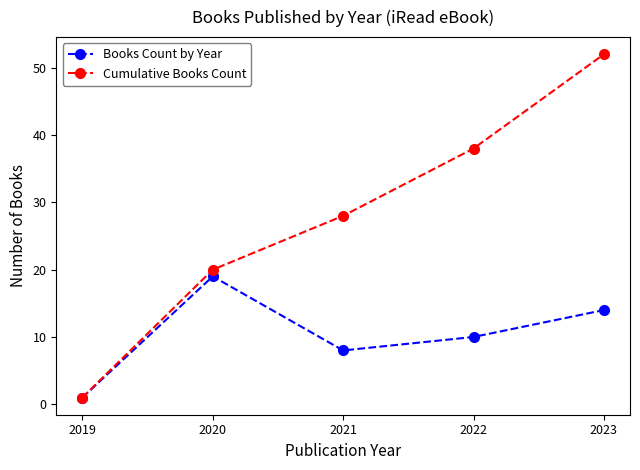

How many lines are shown in the chart?

2